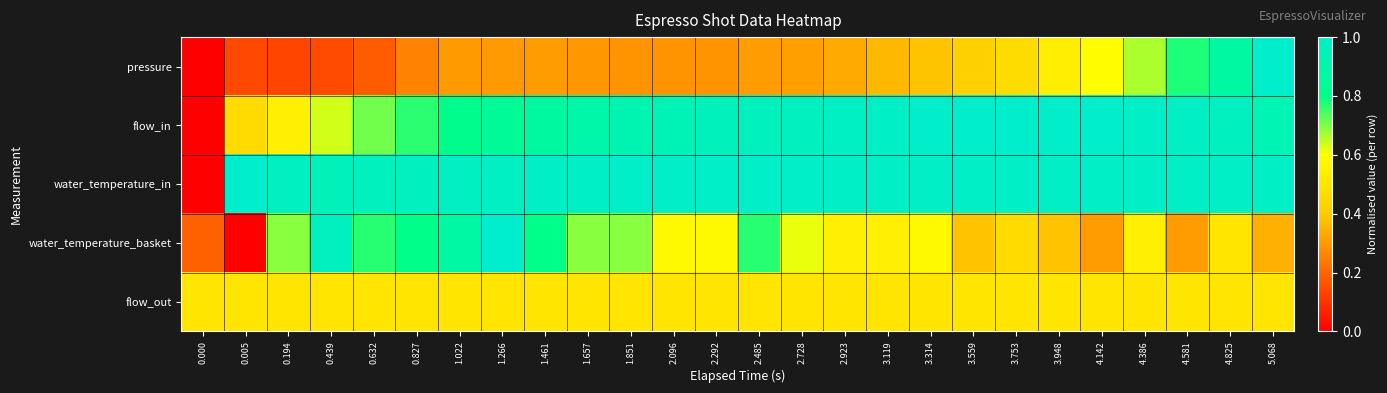

How many distinct data groups are displayed?

5